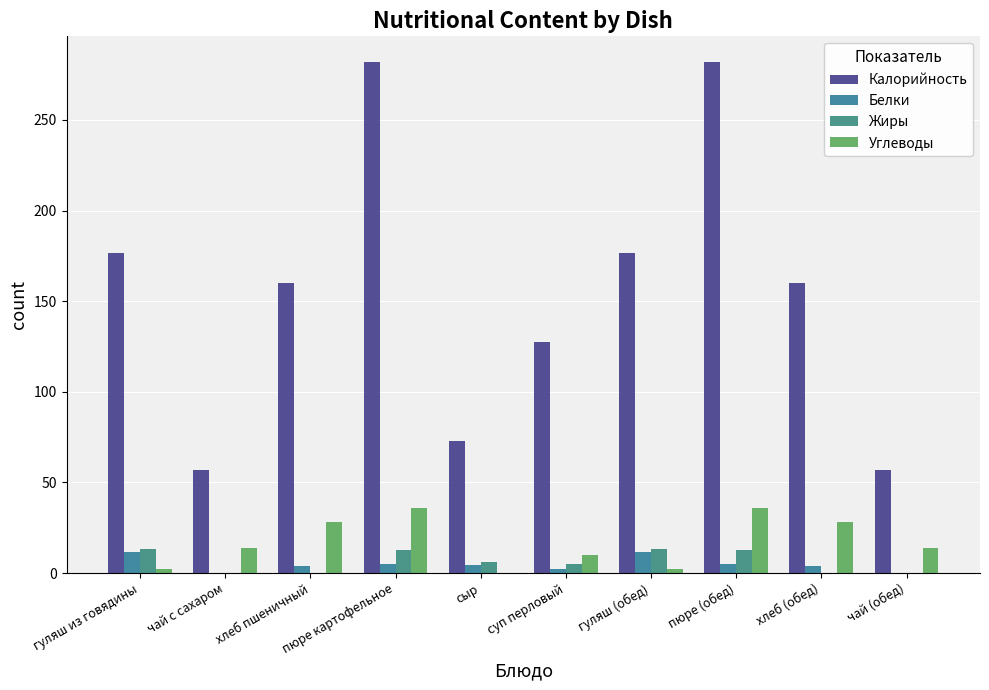

How many groups of bars are there?

10